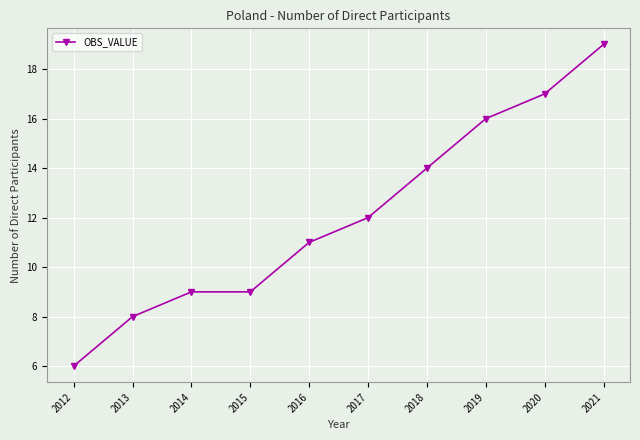

What is the change in value from 2014 to 2020?

+8